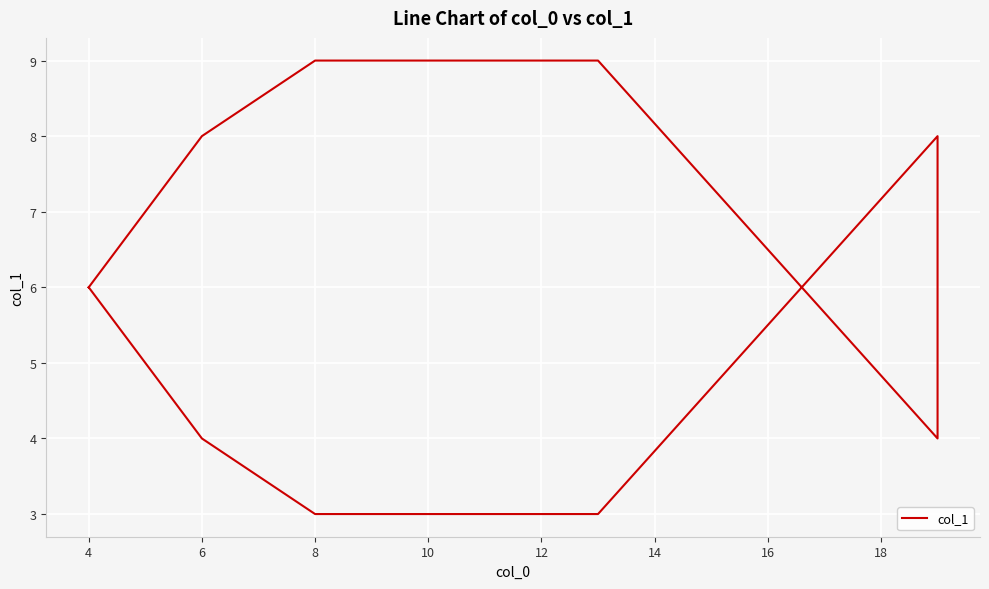

How many values are between 4 and 8?

6